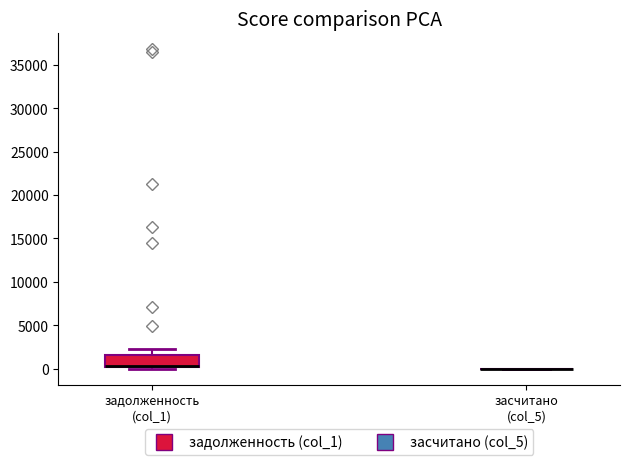

Which box is the tallest, from its lower edge to its upper edge?

задолженность (col_1)